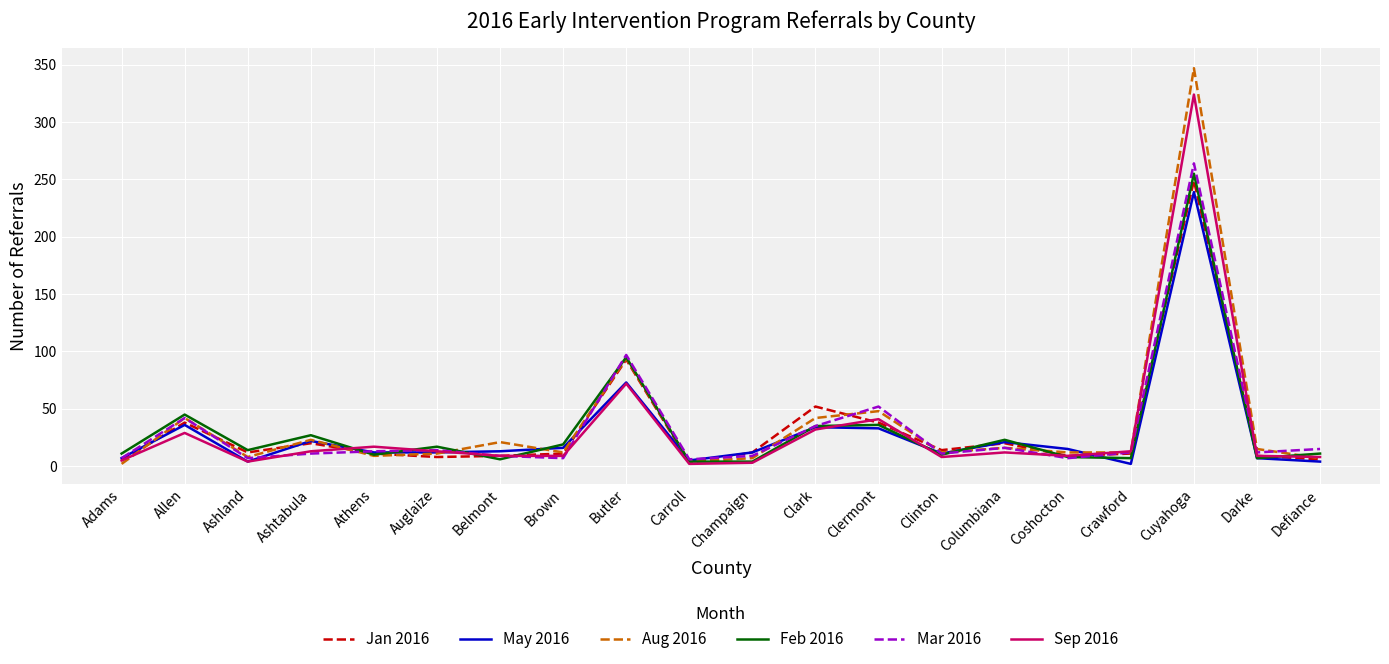

What are all the series names shown in the legend?

Jan 2016, May 2016, Aug 2016, Feb 2016, Mar 2016, Sep 2016